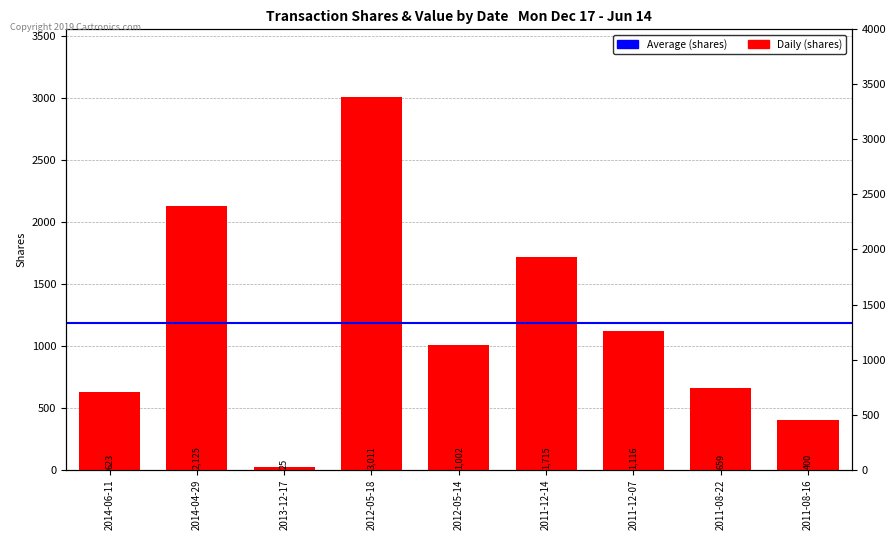

What is the sum of the values at 2013-12-17 and 2014-06-11?

648